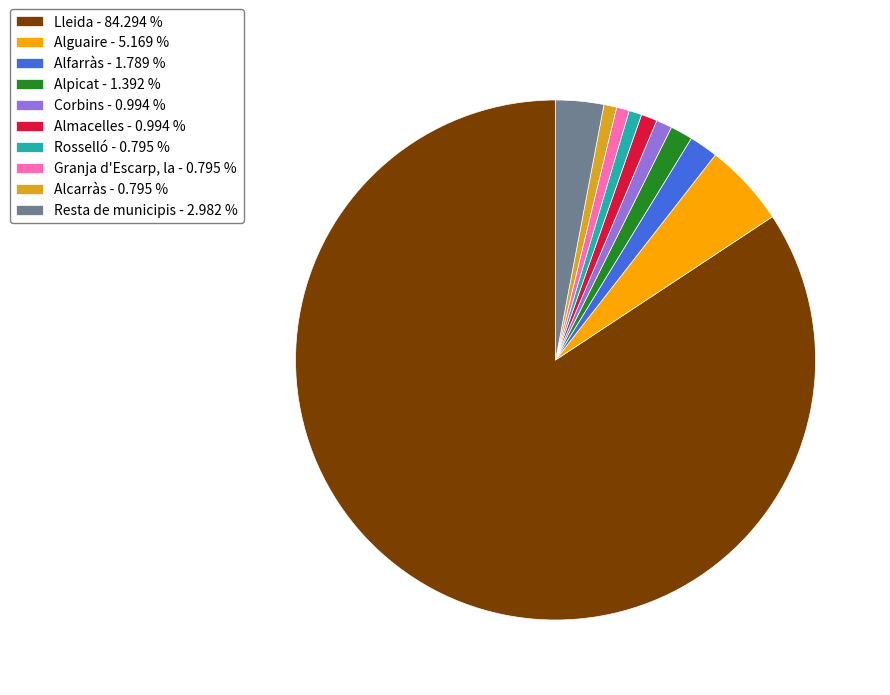

How many segments does this pie chart have?

10